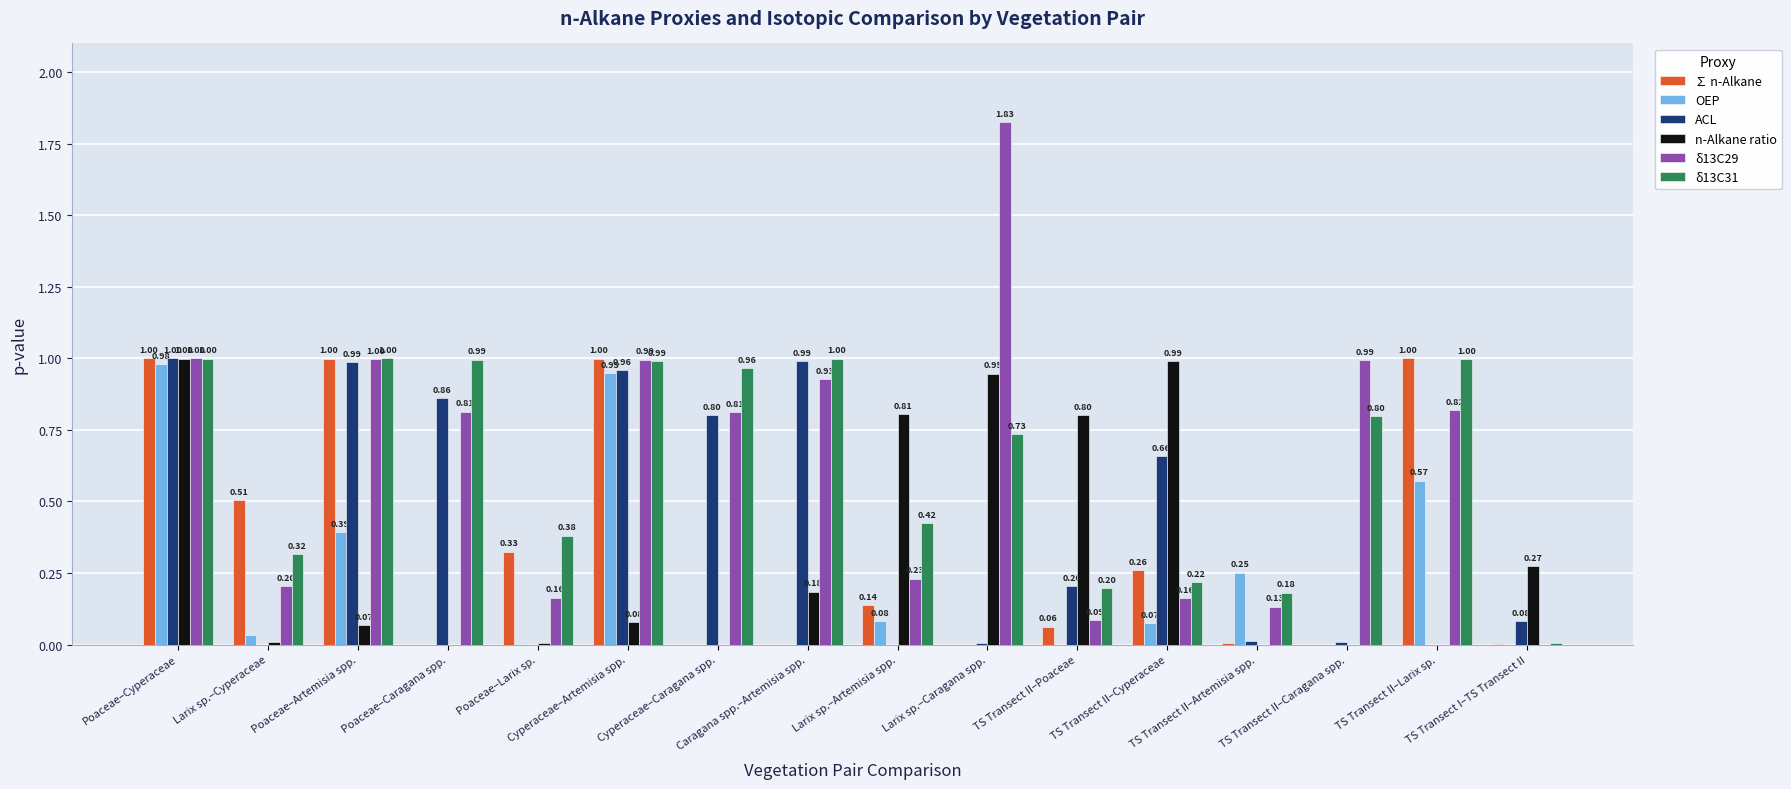

Count the number of data series in this chart.

6